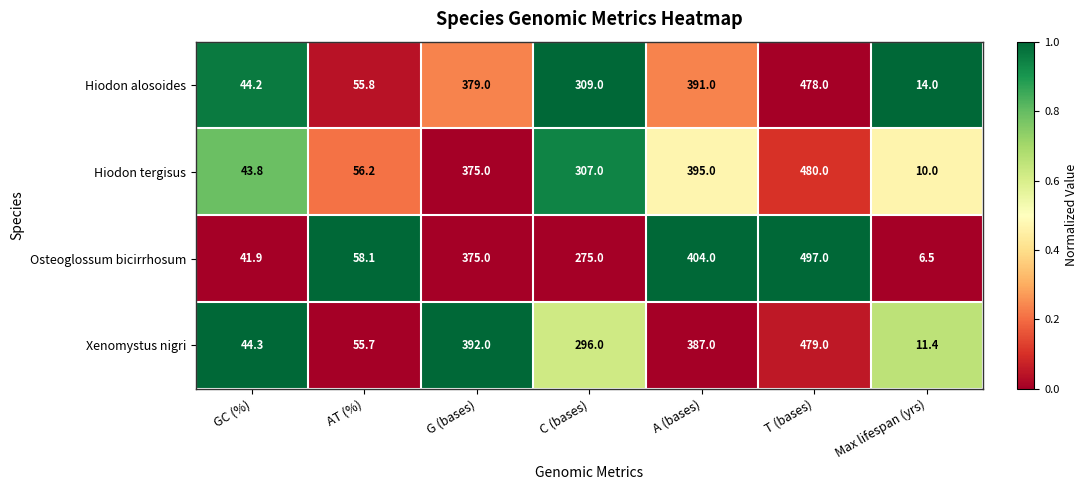

Reading left to right, transcribe all the data shown in this chart.

Hiodon alosoides: GC (%)=44.2	AT (%)=55.8	G (bases)=379.0	C (bases)=309.0	A (bases)=391.0	T (bases)=478.0	Max lifespan (yrs)=14.0
Hiodon tergisus: GC (%)=43.8	AT (%)=56.2	G (bases)=375.0	C (bases)=307.0	A (bases)=395.0	T (bases)=480.0	Max lifespan (yrs)=10.0
Osteoglossum bicirrhosum: GC (%)=41.9	AT (%)=58.1	G (bases)=375.0	C (bases)=275.0	A (bases)=404.0	T (bases)=497.0	Max lifespan (yrs)=6.5
Xenomystus nigri: GC (%)=44.3	AT (%)=55.7	G (bases)=392.0	C (bases)=296.0	A (bases)=387.0	T (bases)=479.0	Max lifespan (yrs)=11.4